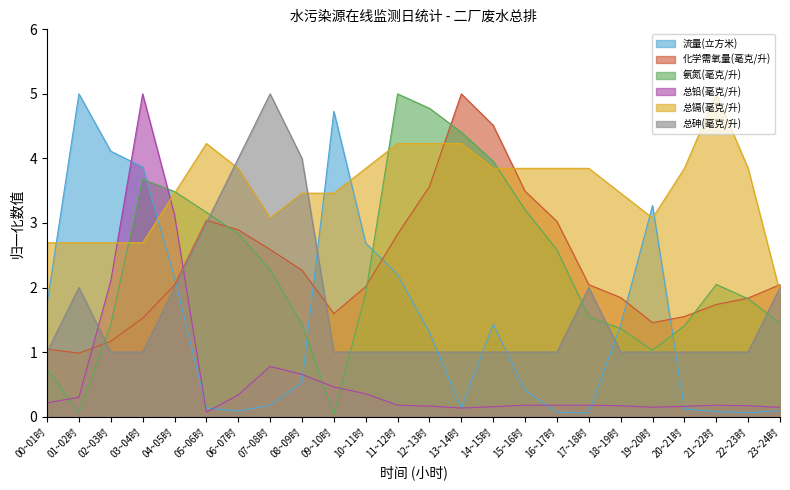

What are all the series names shown in the legend?

流量(立方米), 化学需氧量(毫克/升), 氨氮(毫克/升), 总铅(毫克/升), 总镉(毫克/升), 总砷(毫克/升)